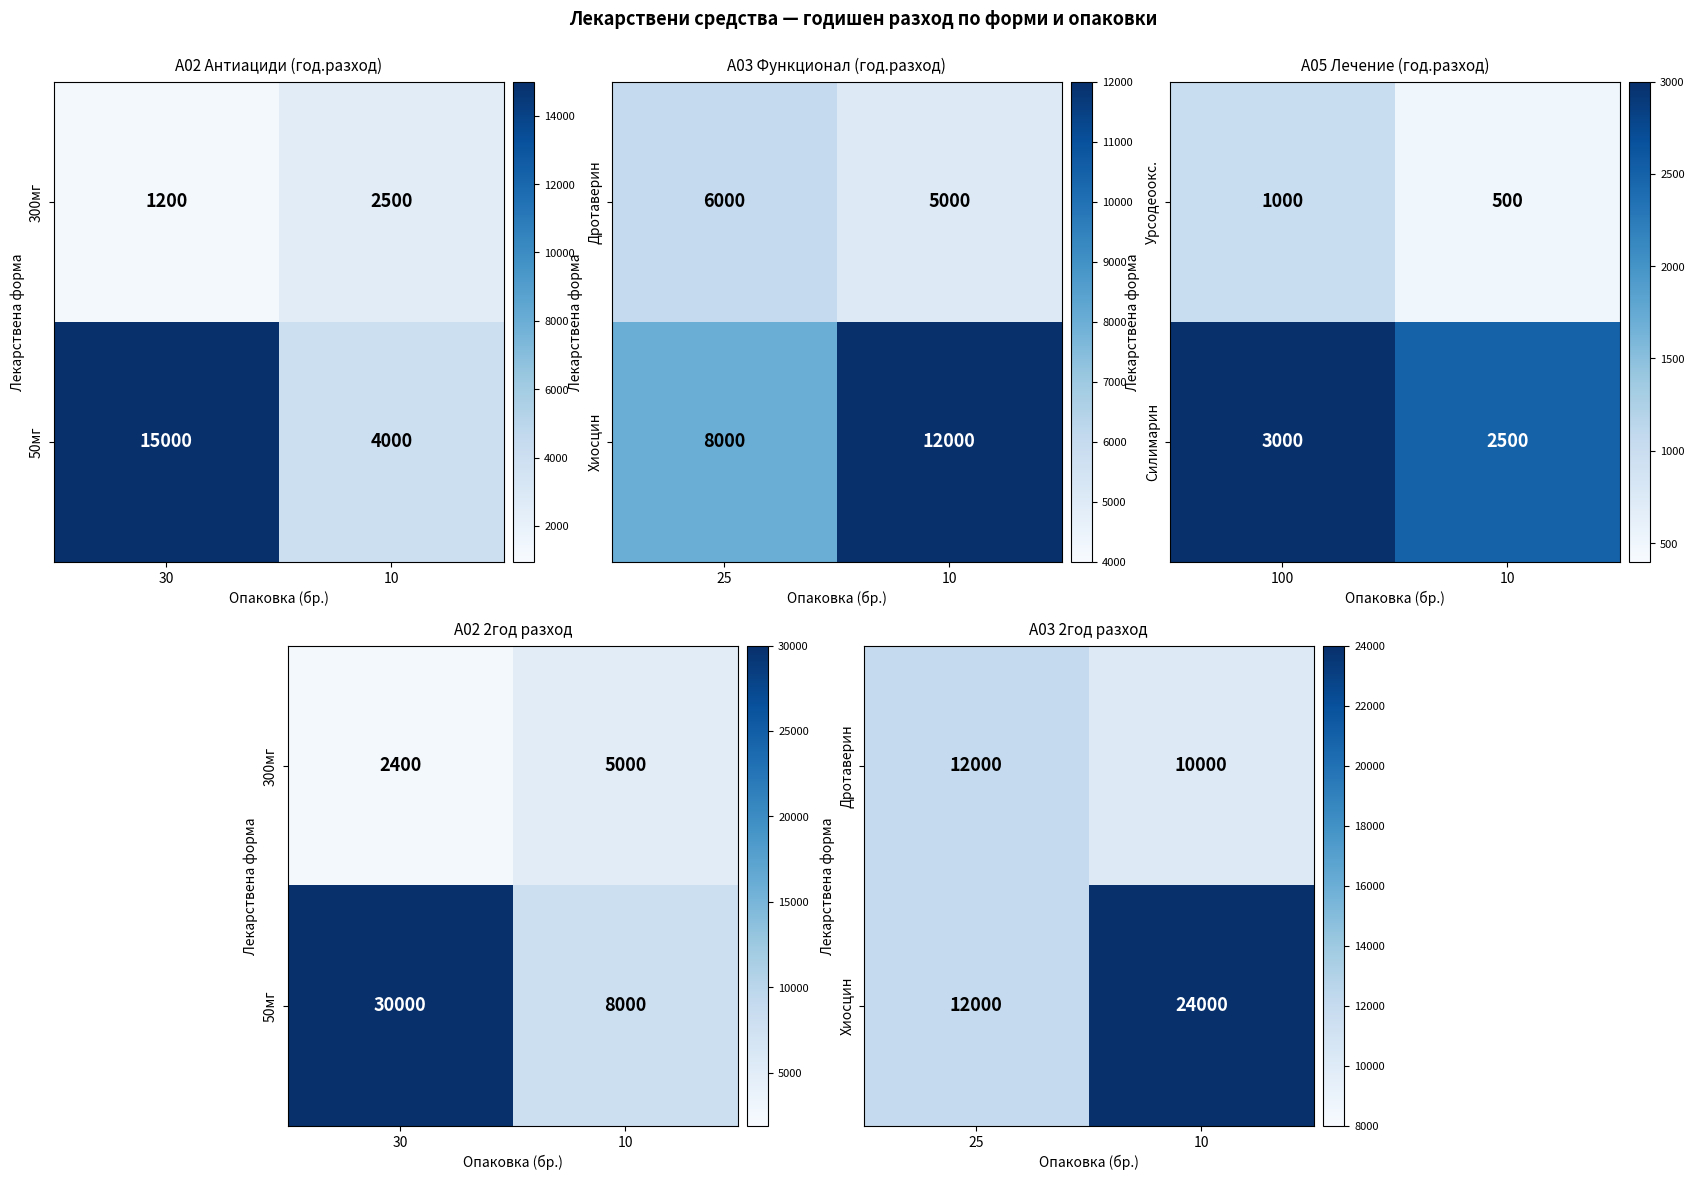

True or false: Силимарин has a value of 3000 at 100.

True